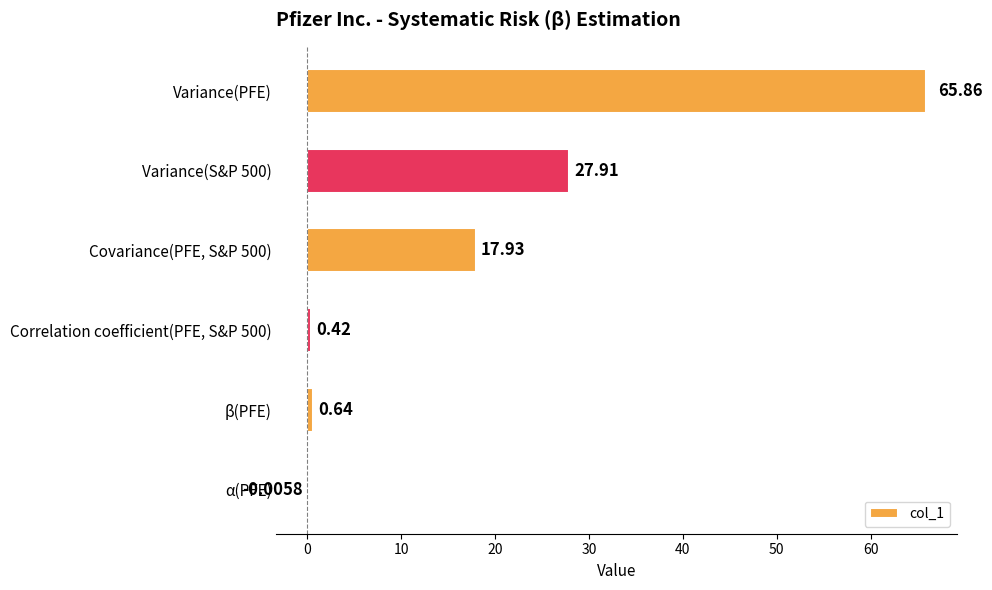

Are the bars horizontal?

Yes